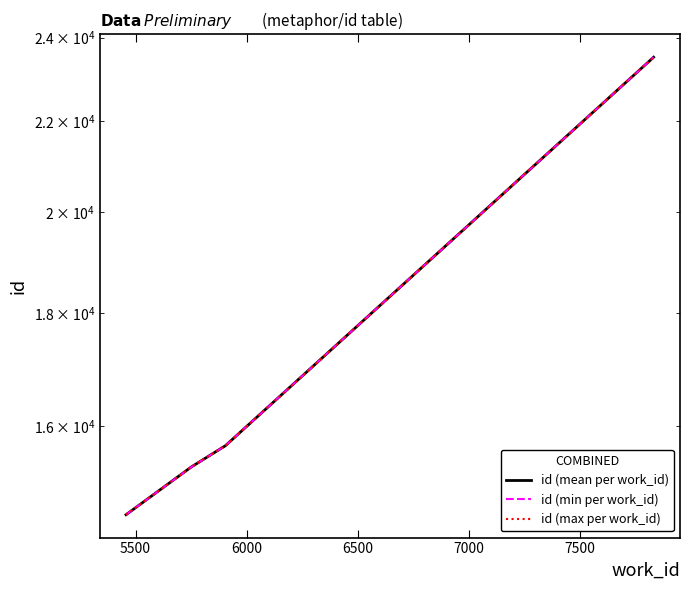

What is the difference between the highest and lowest values at 5500?

4.0